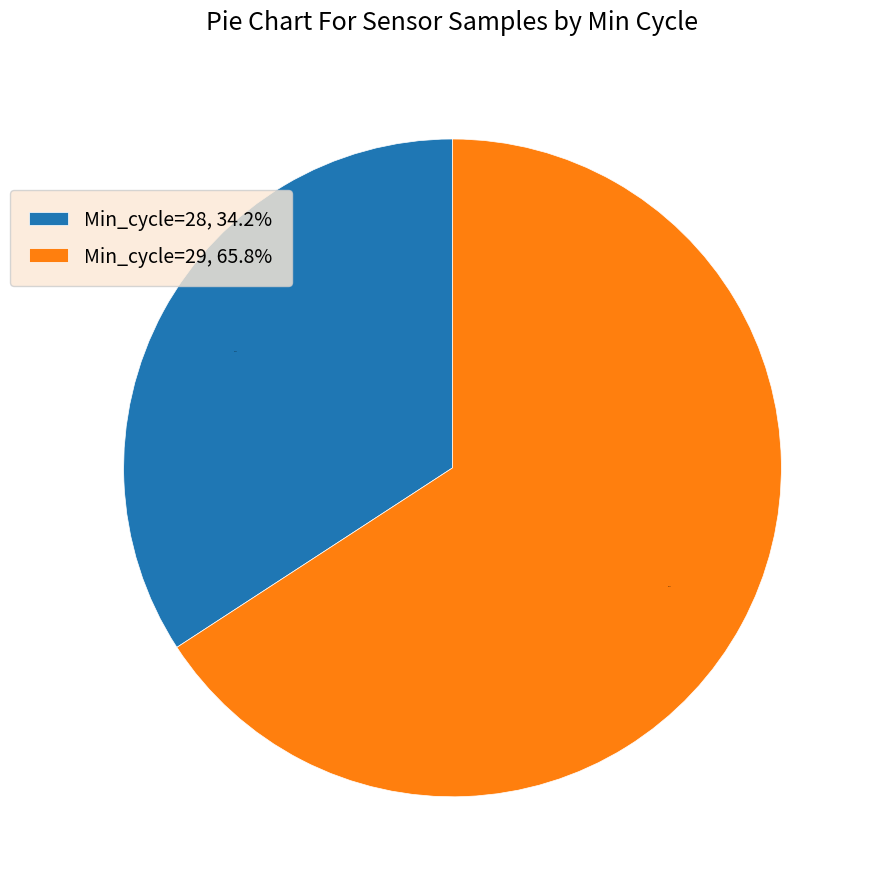

What percentage do Min_cycle=28, 34.2% and Min_cycle=29, 65.8% together represent?

100.0%